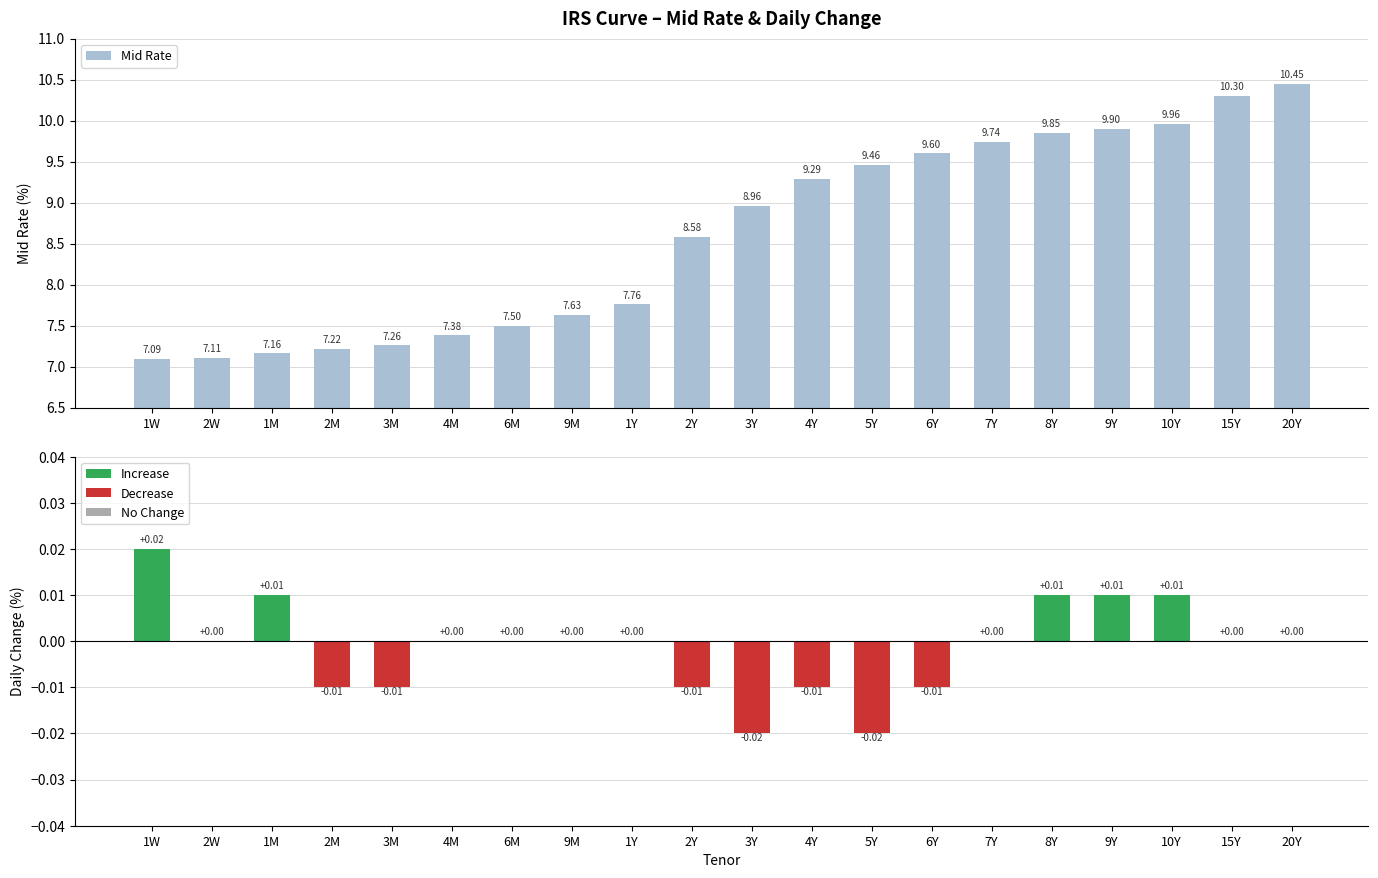

What is the maximum value shown in the chart?

10.4